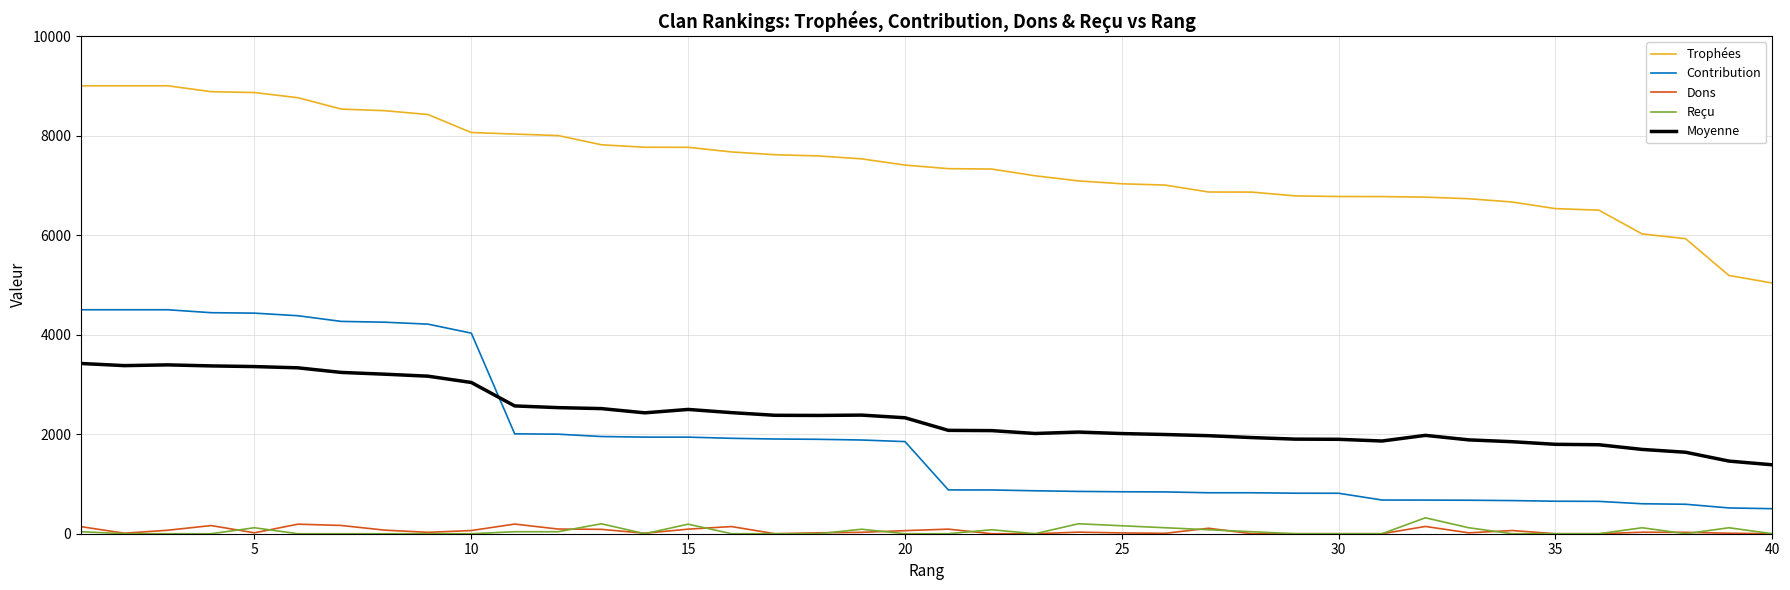

Which series has the largest total across all categories?

Trophées